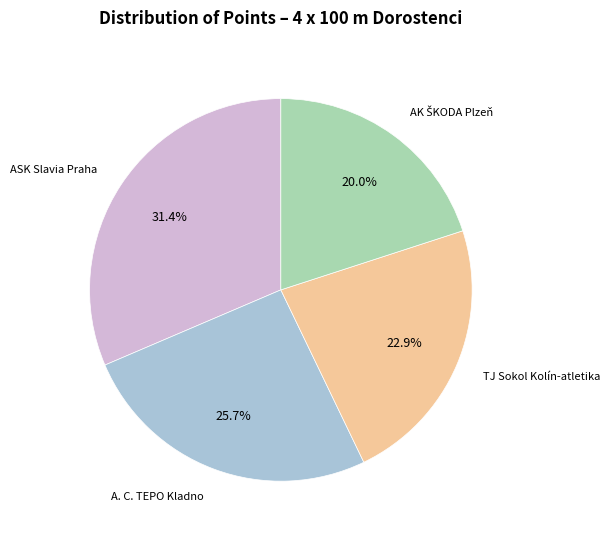

Does any single category account for the majority?

No